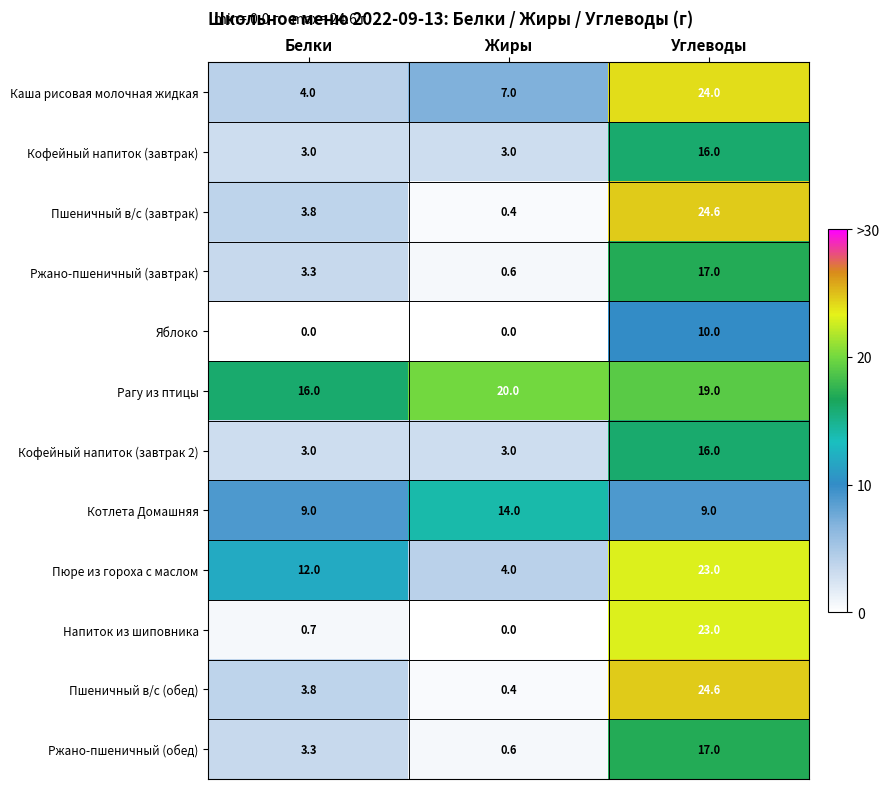

The value of Пшеничный в/с (обед) at Углеводы is 24.6. True or false?

True